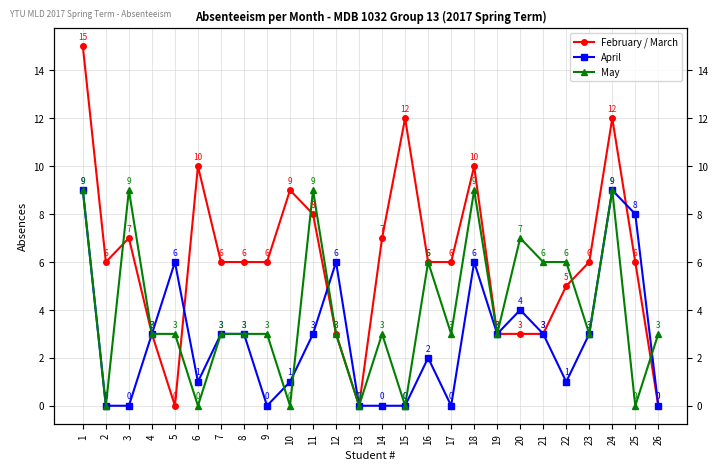

At which label is May closest to 4?

4